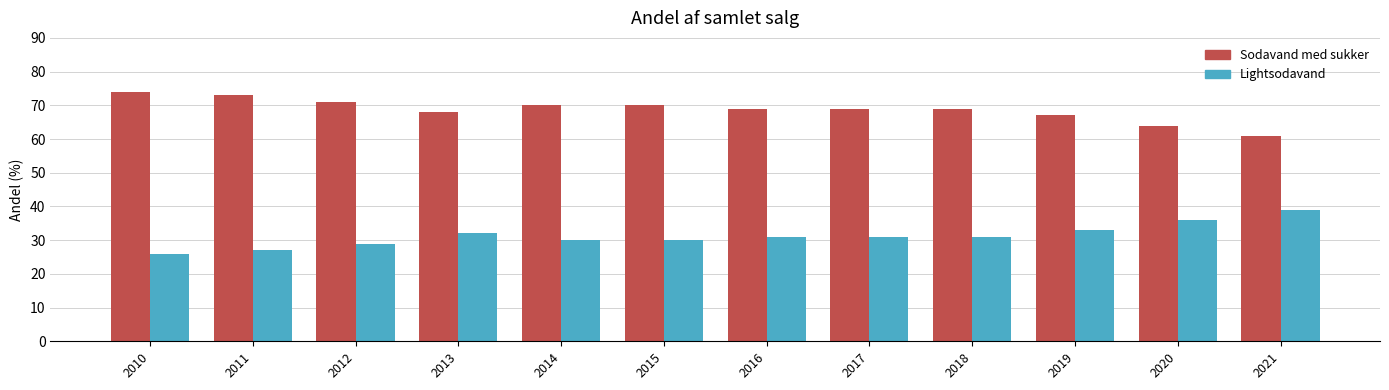

What is the difference between the Lightsodavand values at 2017 and 2013?

1